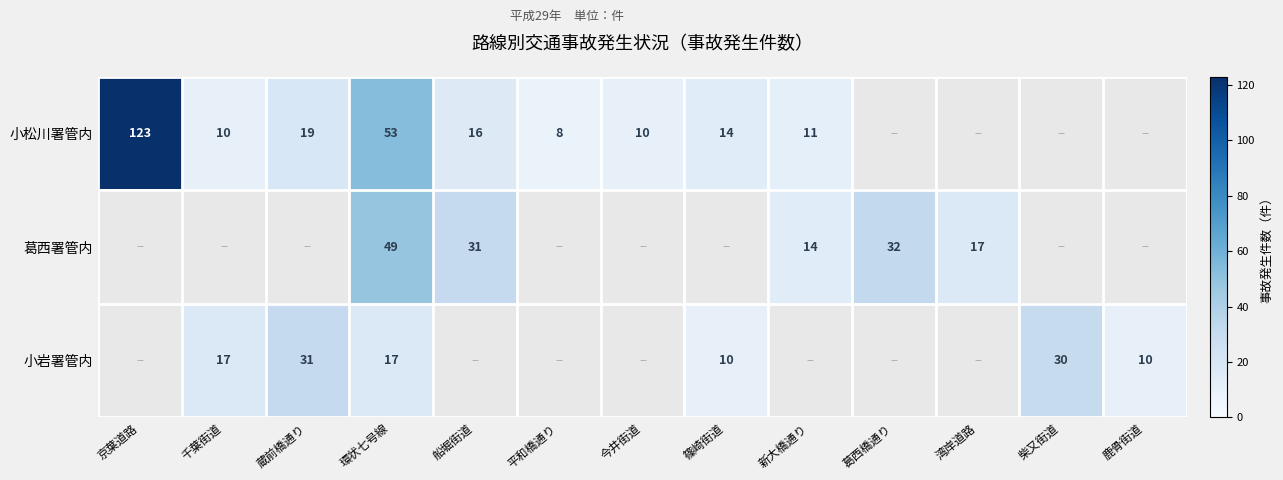

True or false: 小松川署管内 has a value of 90 at 環状七号線.

False